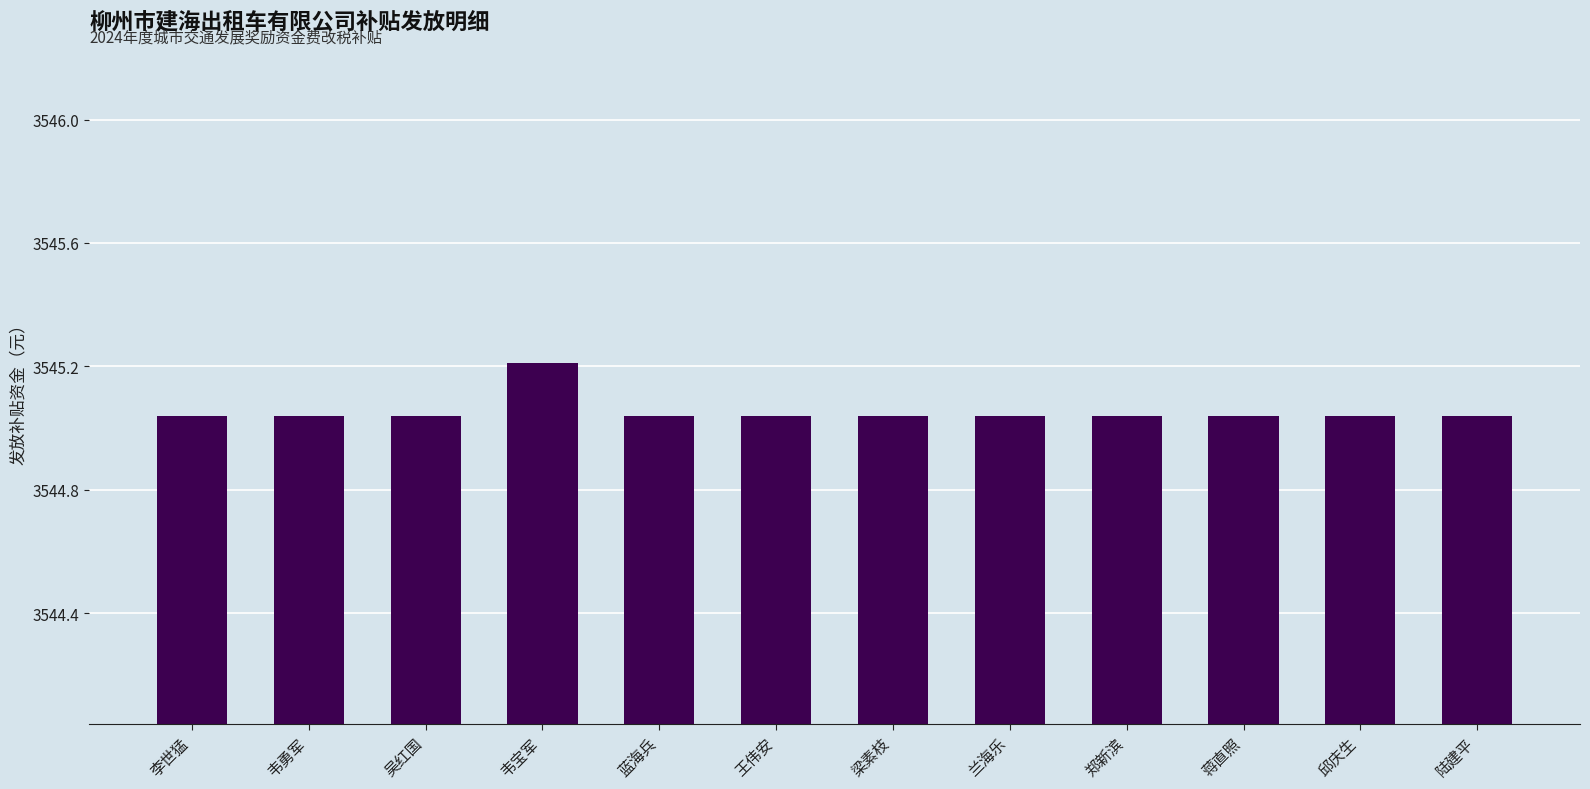

Approximately how many times larger is the value at 郑新滨 compared to 蒋直照?

1.0